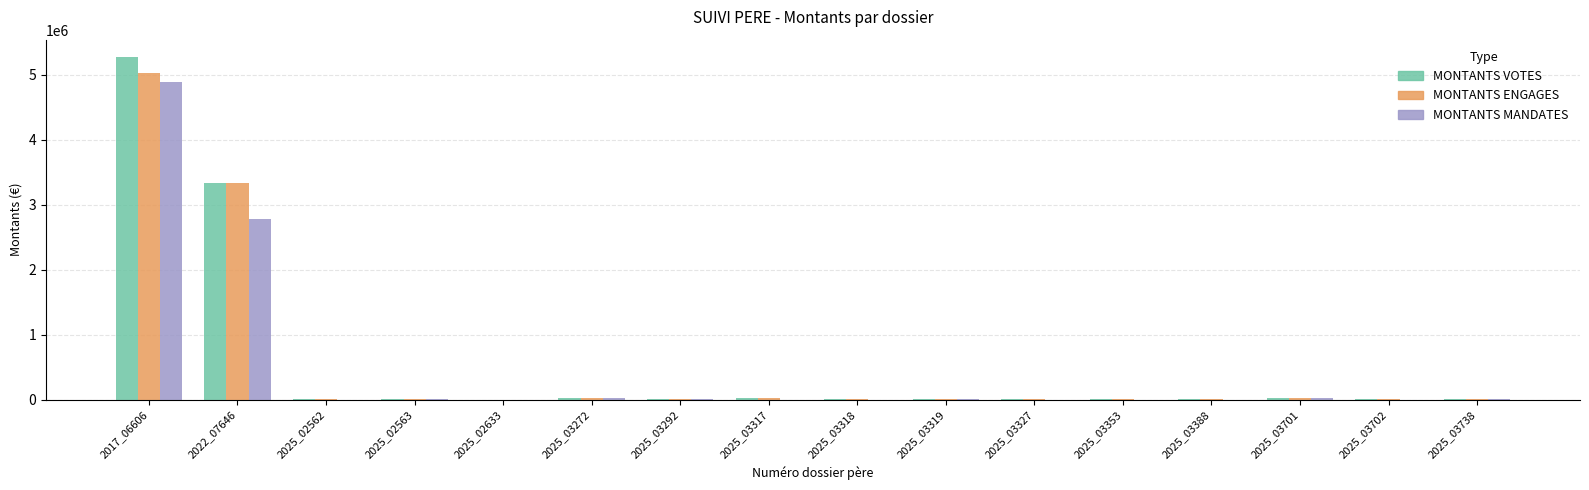

The value of MONTANTS MANDATES at 2017_06606 is 4884355.2. True or false?

True